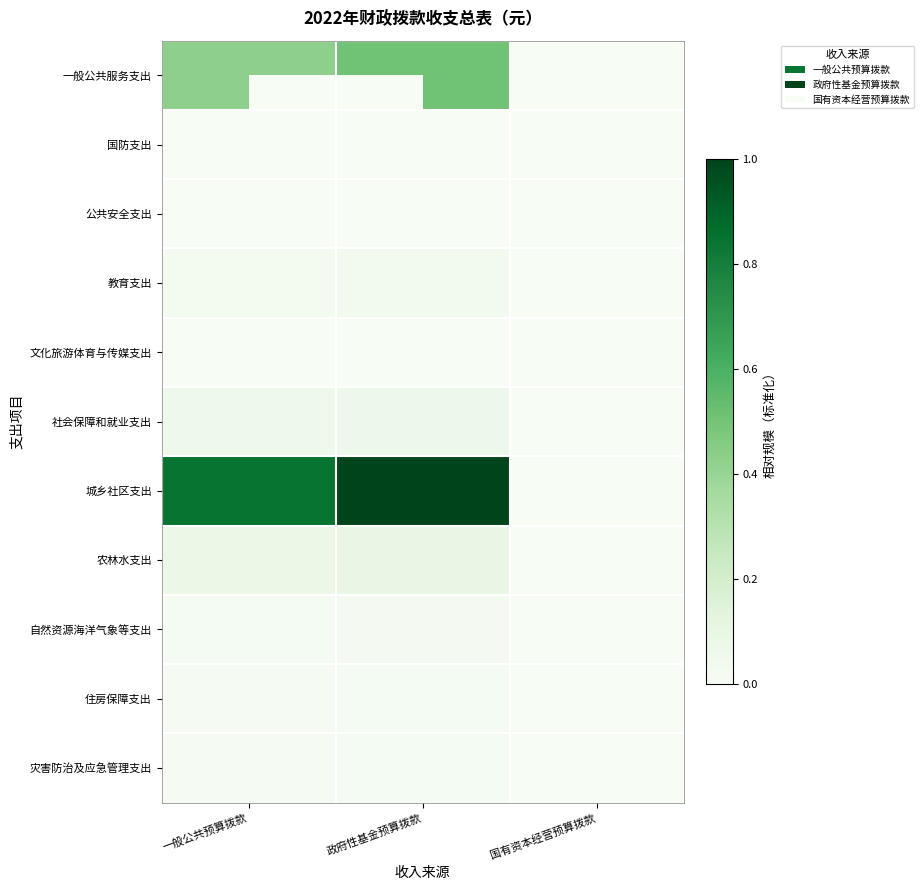

Reading left to right, what are all the values shown in this chart?

一般公共服务支出: 一般公共预算拨款=0.4	政府性基金预算拨款=0.5	国有资本经营预算拨款=0.0
国防支出: 一般公共预算拨款=0.0	政府性基金预算拨款=0.0	国有资本经营预算拨款=0.0
公共安全支出: 一般公共预算拨款=0.0	政府性基金预算拨款=0.0	国有资本经营预算拨款=0.0
教育支出: 一般公共预算拨款=0.0	政府性基金预算拨款=0.0	国有资本经营预算拨款=0.0
文化旅游体育与传媒支出: 一般公共预算拨款=0.0	政府性基金预算拨款=0.0	国有资本经营预算拨款=0.0
社会保障和就业支出: 一般公共预算拨款=0.1	政府性基金预算拨款=0.1	国有资本经营预算拨款=0.0
城乡社区支出: 一般公共预算拨款=0.8	政府性基金预算拨款=1.0	国有资本经营预算拨款=0.0
农林水支出: 一般公共预算拨款=0.1	政府性基金预算拨款=0.1	国有资本经营预算拨款=0.0
自然资源海洋气象等支出: 一般公共预算拨款=0.0	政府性基金预算拨款=0.0	国有资本经营预算拨款=0.0
住房保障支出: 一般公共预算拨款=0.0	政府性基金预算拨款=0.0	国有资本经营预算拨款=0.0
灾害防治及应急管理支出: 一般公共预算拨款=0.0	政府性基金预算拨款=0.0	国有资本经营预算拨款=0.0